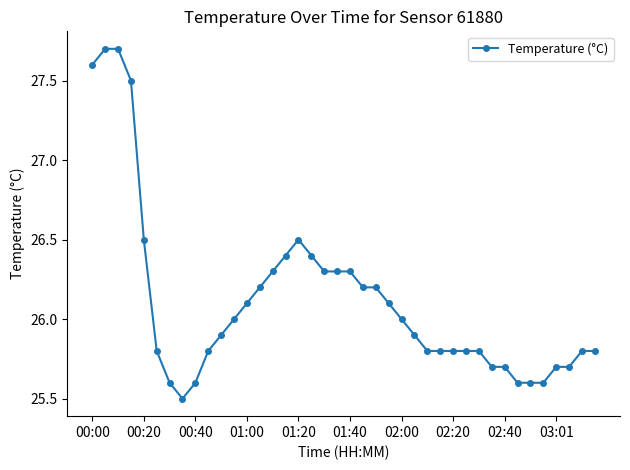

What is the difference between the maximum and minimum values?

2.2